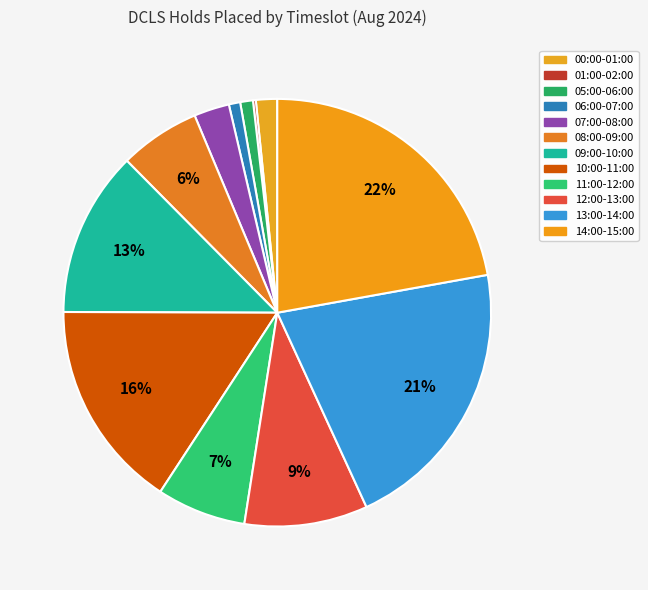

Is 11:00-12:00 the majority of the pie?

No